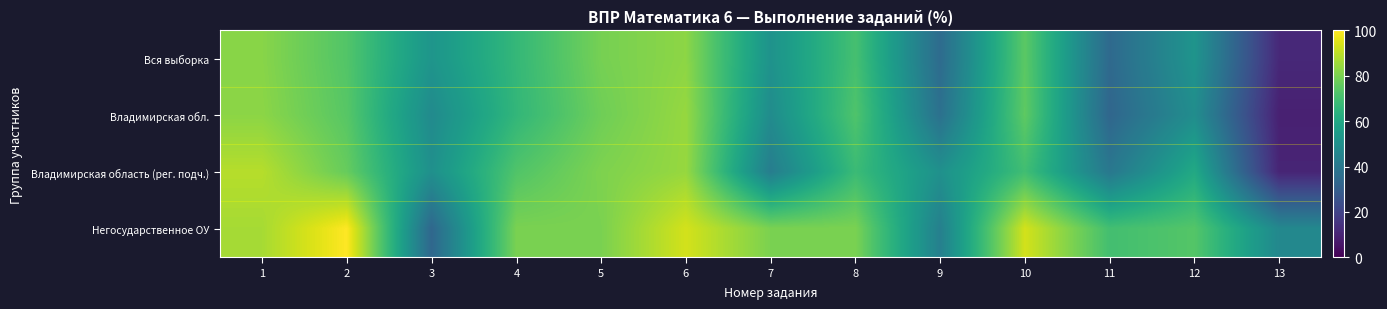

Reading right to left, list all the values displayed in this chart.

Вся выборка: 13=11.4	12=51.9	11=34.2	10=74.7	9=35.0	8=70.5	7=51.0	6=82.9	5=79.3	4=66.6	3=52.1	2=73.0	1=82.1
Владимирская обл.: 13=9.1	12=49.0	11=33.0	10=75.2	9=37.1	8=72.4	7=48.4	6=84.3	5=78.1	4=66.1	3=47.8	2=74.0	1=82.8
Владимирская область (рег. подч.): 13=10.4	12=60.4	11=39.9	10=69.5	9=50.3	8=68.2	7=42.2	6=84.4	5=80.5	4=72.7	3=50.0	2=76.6	1=89.0
Негосударственное ОУ: 13=46.7	12=73.3	11=70.0	10=93.3	9=43.3	8=80.0	7=80.0	6=93.3	5=80.0	4=80.0	3=33.3	2=100.0	1=86.7